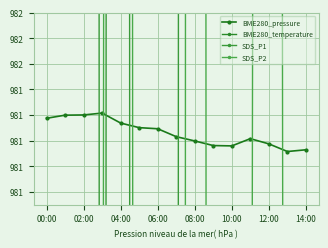

Between 02:00 and 06:00, which series saw the biggest shift?

SDS_P2